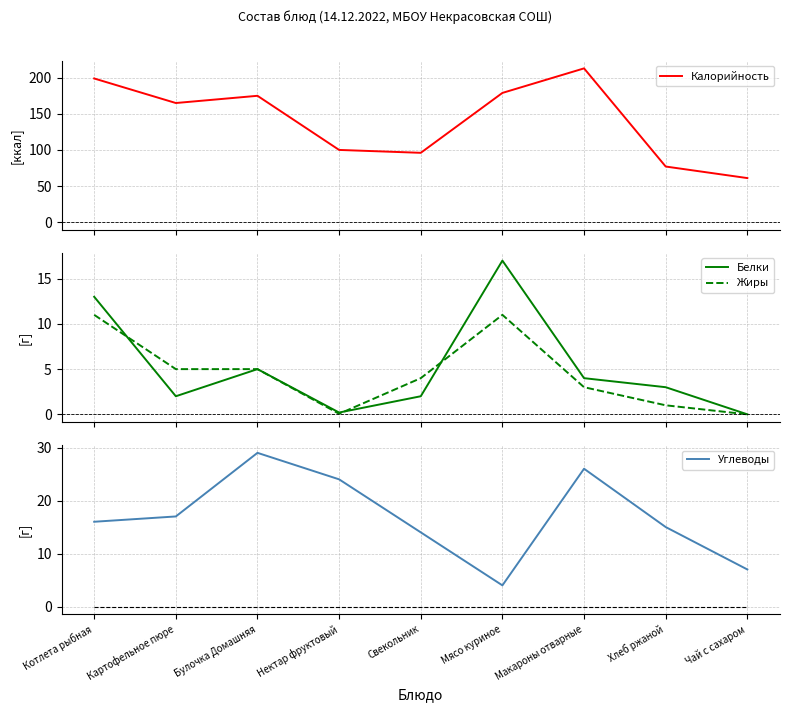

What is the value of the Белки point at the 7th from the left?

4.0